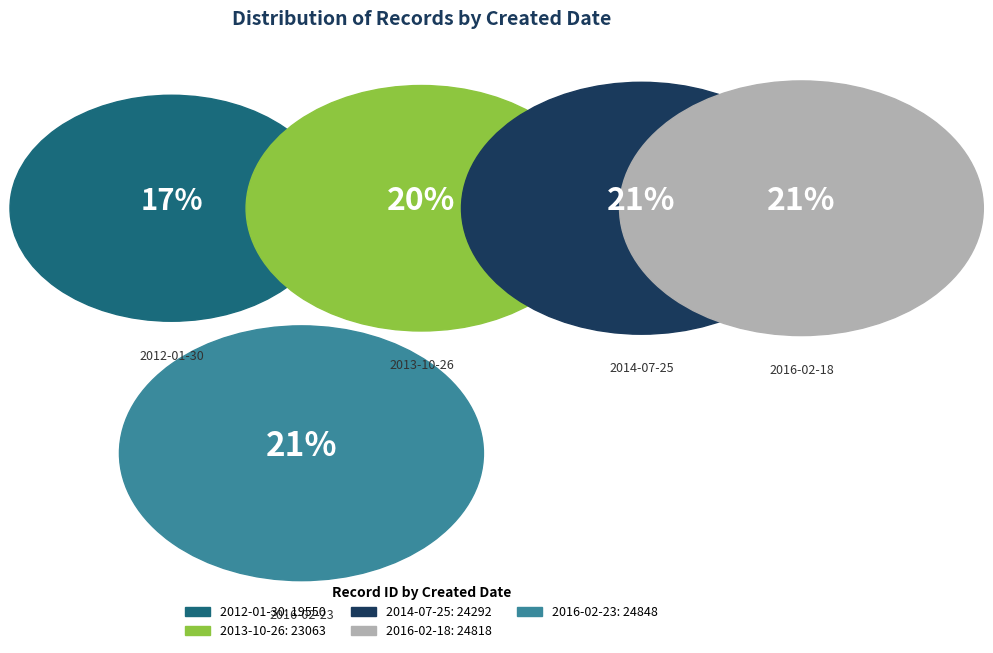

Does 2012-01-30 account for over 50% of the chart?

No